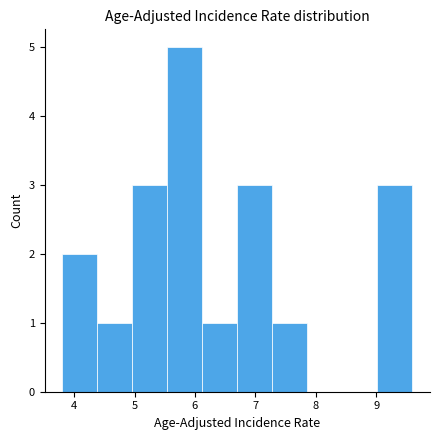

Reading left to right, list every bar in this chart as the range it spans on the x-axis followed by its height. Neither the bar edges nor the heights are printed on the chart, so give them approximately, as read against the axes.

3.80 to 4.38: 2
4.38 to 4.96: 1
4.96 to 5.54: 3
5.54 to 6.12: 5
6.12 to 6.70: 1
6.70 to 7.28: 3
7.28 to 7.86: 1
7.86 to 8.44: 0
8.44 to 9.02: 0
9.02 to 9.60: 3